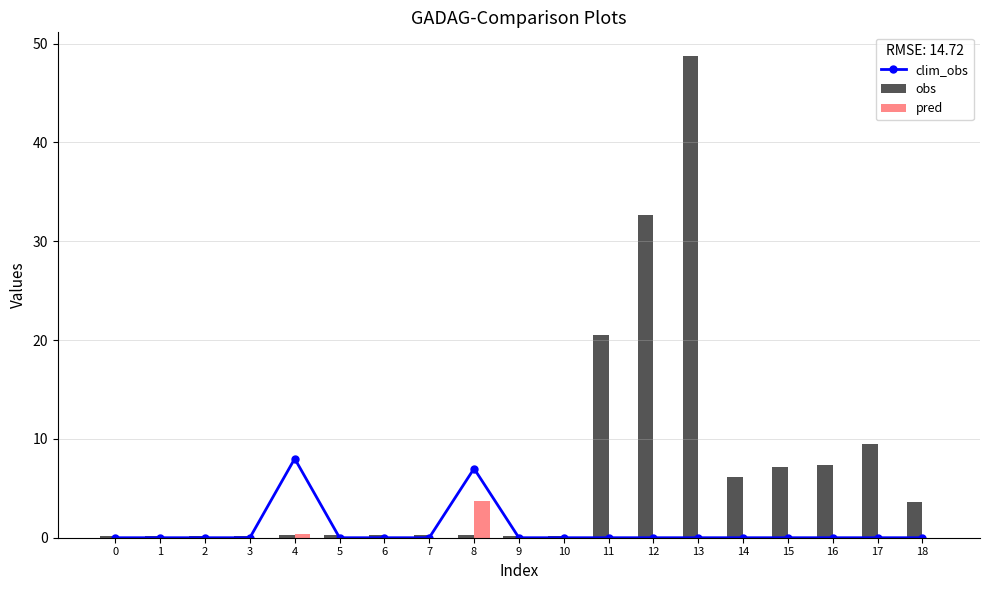

What is the difference between the second highest and second lowest values in the pred series?

0.3